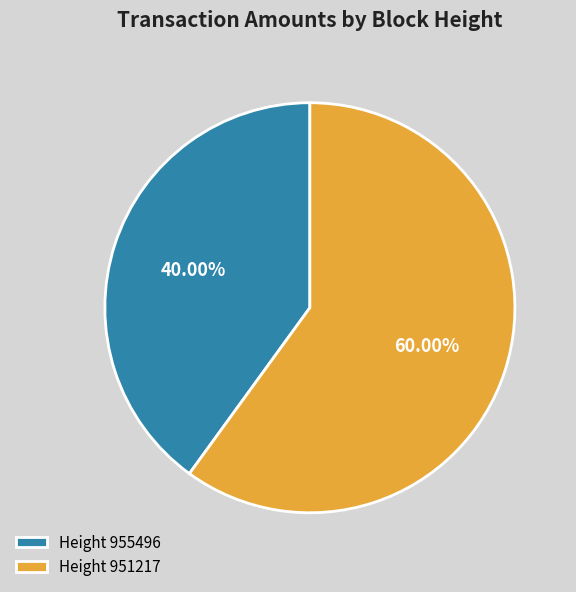

Which slice represents more than half of the pie?

Height 951217